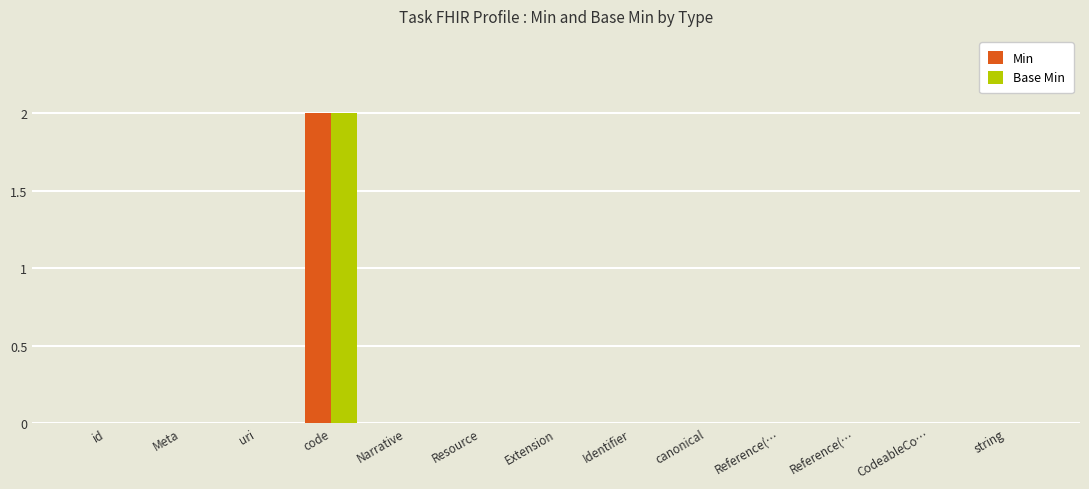

Reading left to right, what are all the values shown in this chart?

Min: 0	0	0	2	0	0	0	0	0	0	0	0	0
Base Min: 0	0	0	2	0	0	0	0	0	0	0	0	0